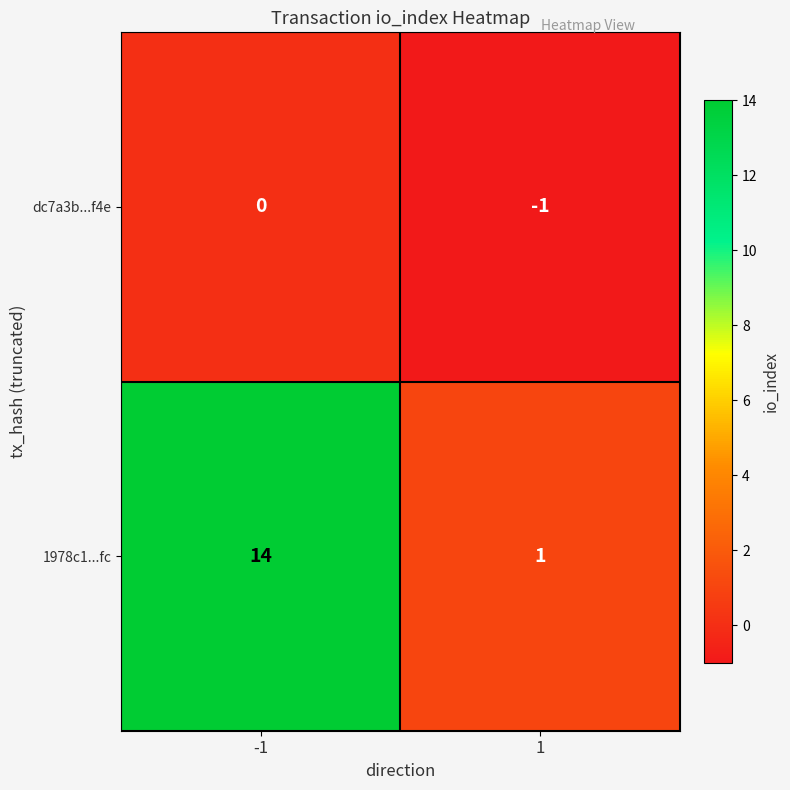

What value does the 1978c1...fc series have at -1, to the nearest 5?

15